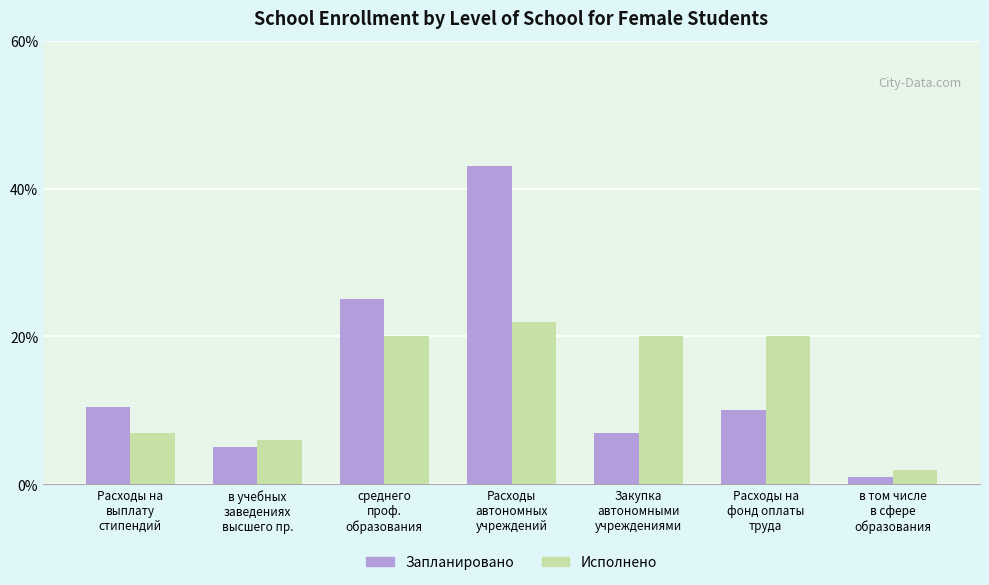

The value of Исполнено at Расходы на
фонд оплаты
труда is 11.2. True or false?

False